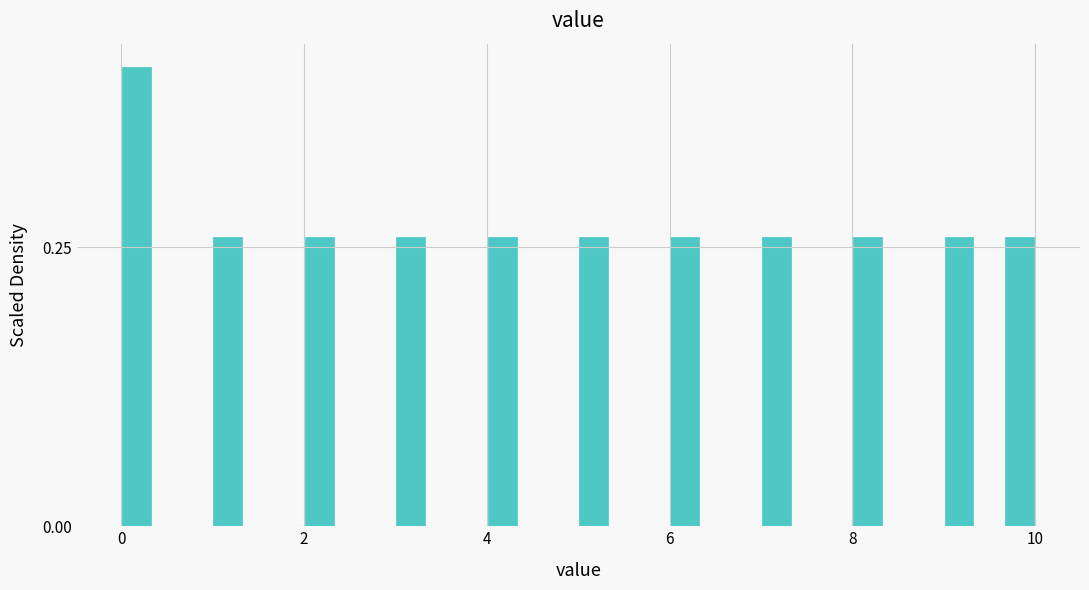

Around what value on the x-axis is the tallest bar? Give the approximate position of its centre, as read against the axis.

0.2